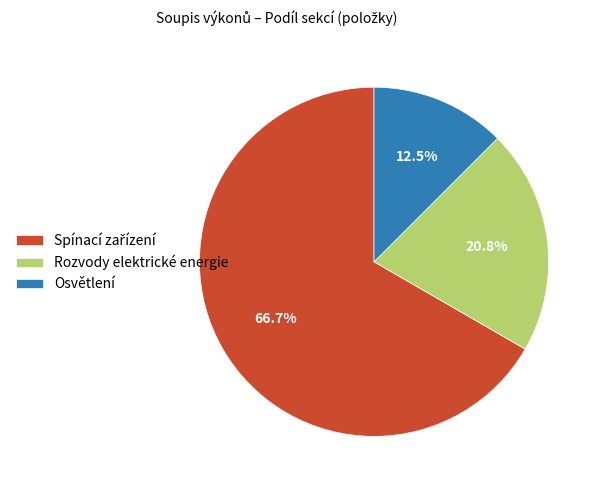

Which has a higher value, Rozvody elektrické energie or Osvětlení?

Rozvody elektrické energie